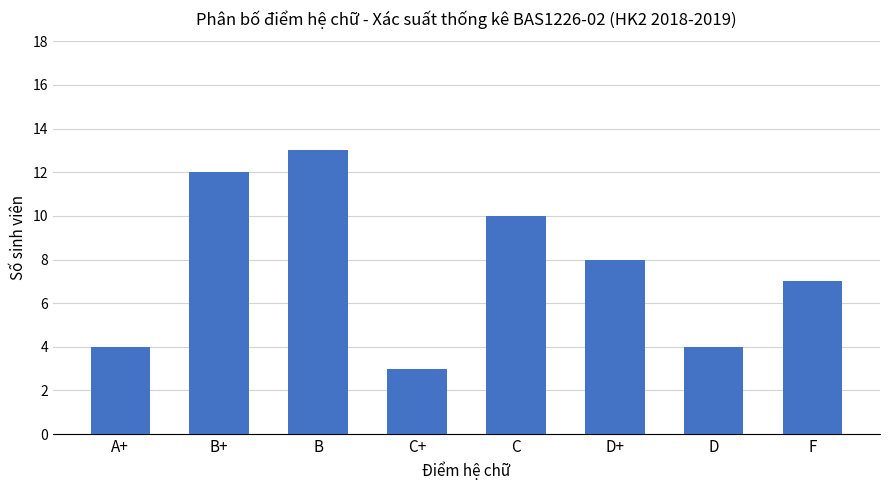

Reading left to right, list all the values displayed in this chart.

A+=4	B+=12	B=13	C+=3	C=10	D+=8	D=4	F=7